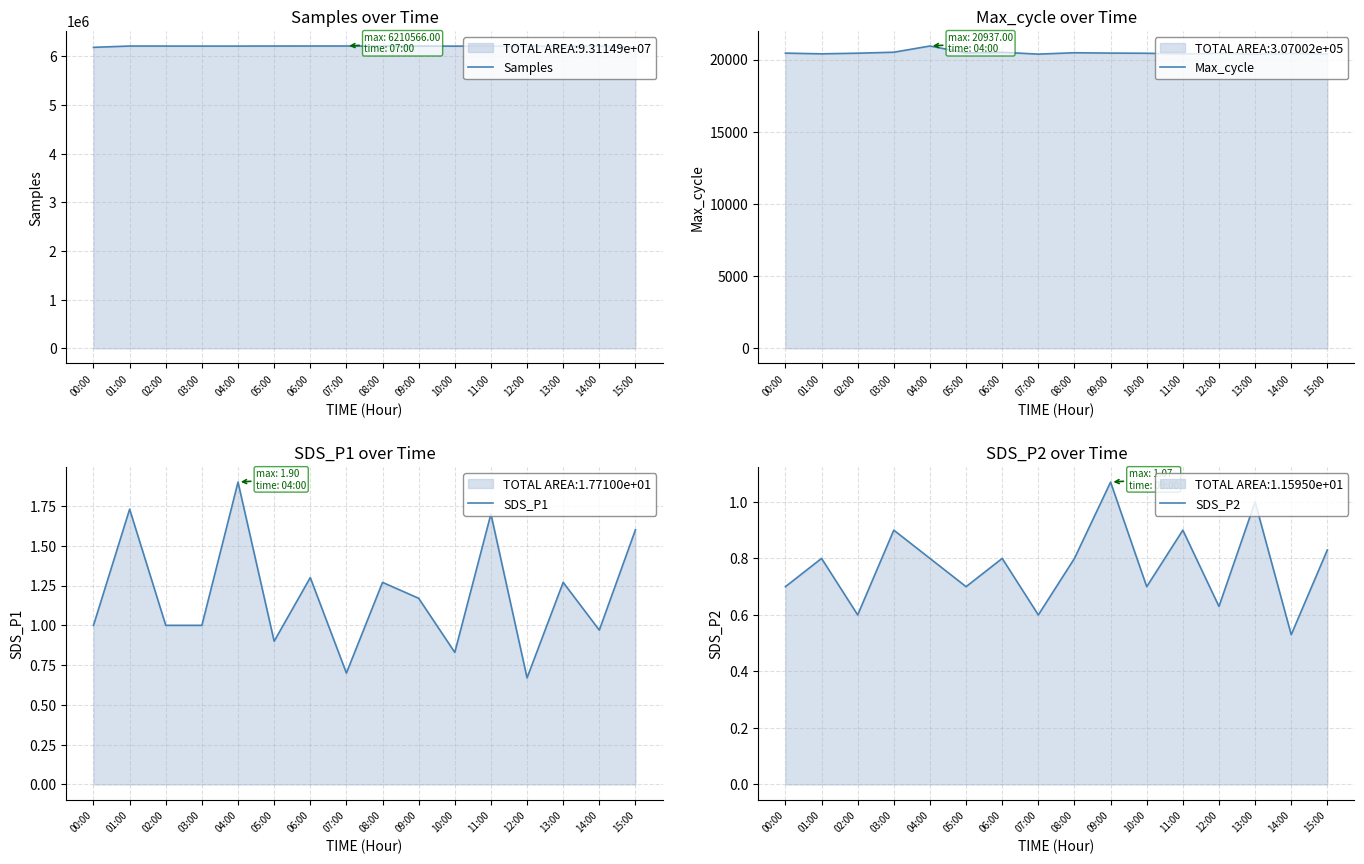

What is the total value across all series at 11:00?

6230518.6